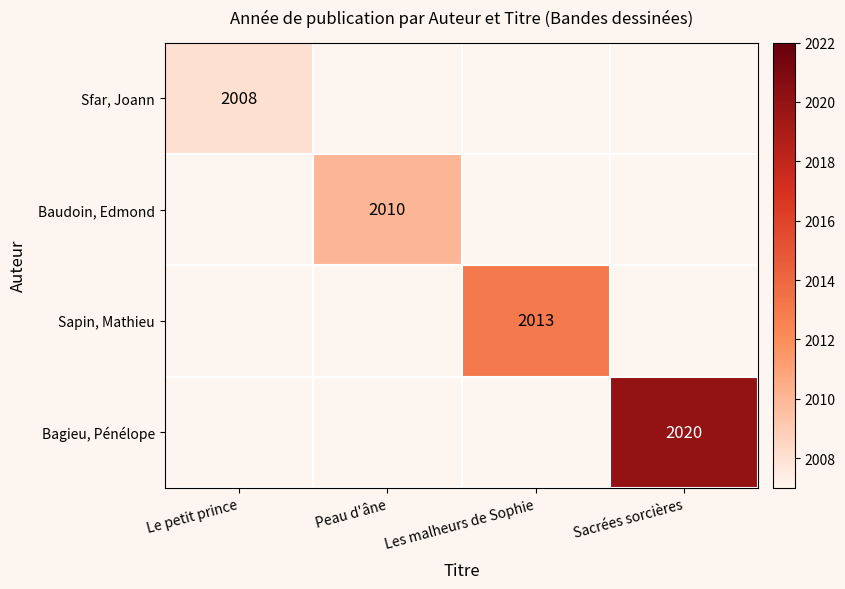

List the labels in order of Baudoin, Edmond value, smallest first.

Le petit prince, Peau d'âne, Les malheurs de Sophie, Sacrées sorcières